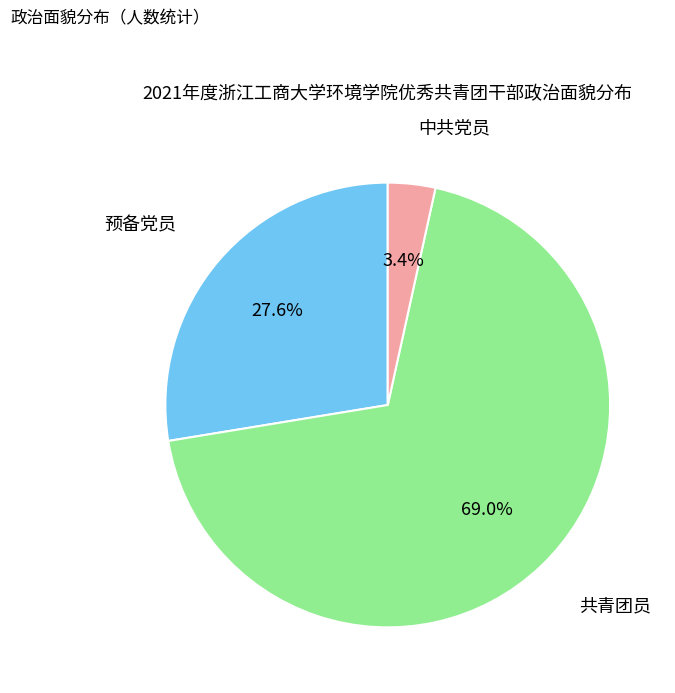

To the nearest percent, what is the difference between the largest and smallest slice percentages?

66%